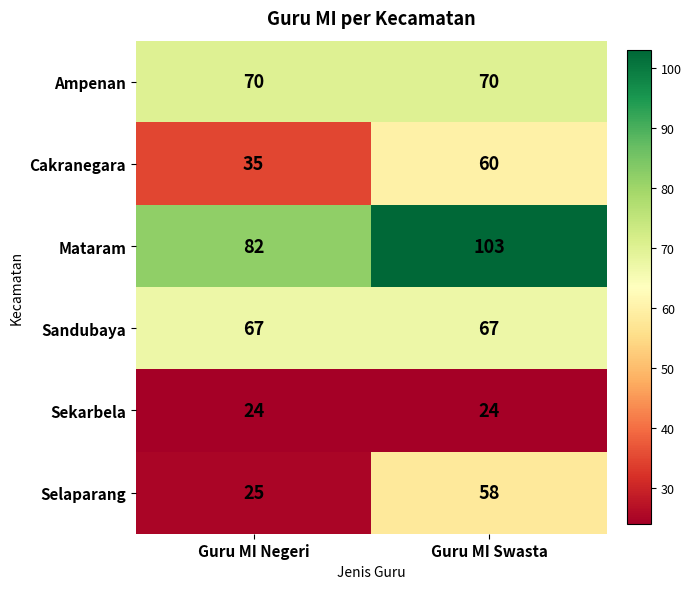

What is the maximum value shown in the chart?

103